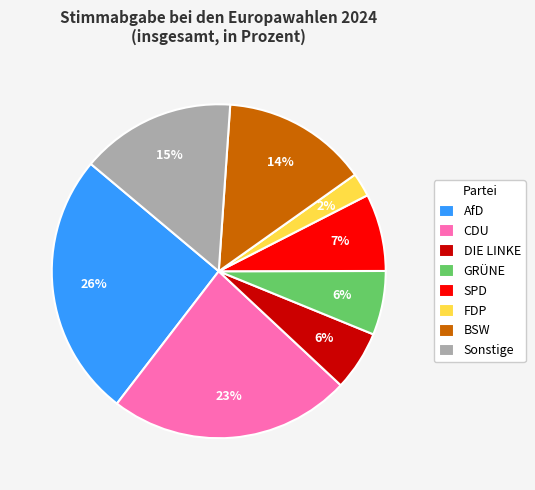

How many slices are in this pie chart?

8